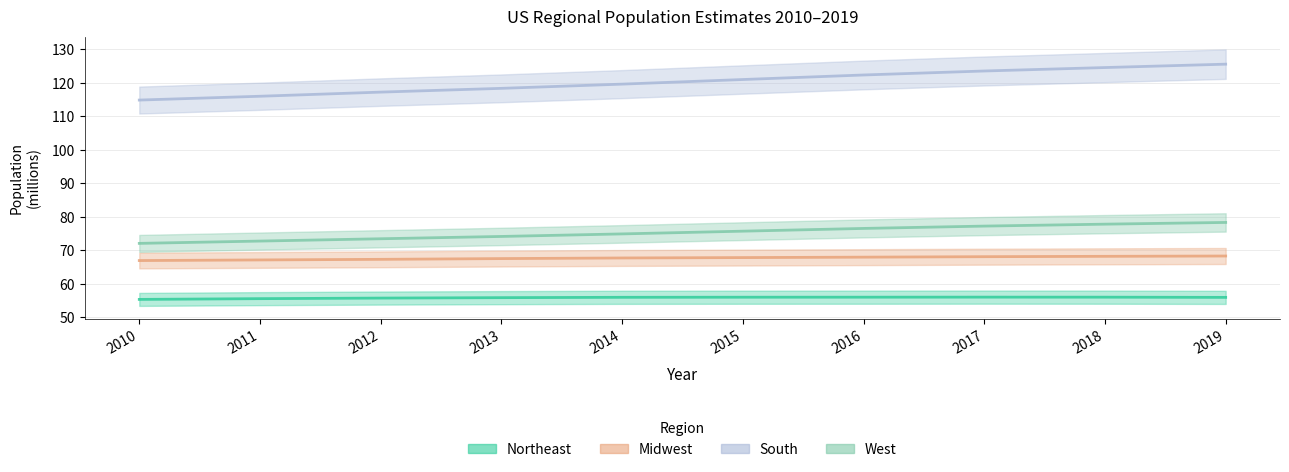

What is the sum of the Northeast values at 2010 and 2018?

111.4